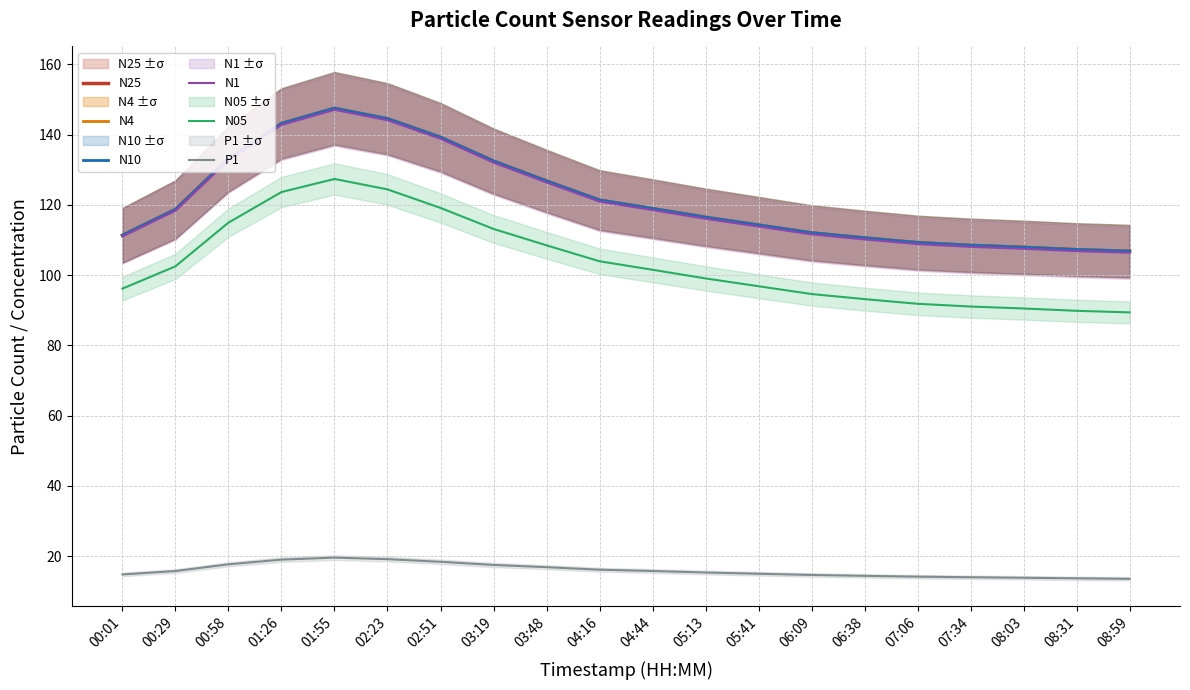

Which series has the largest range (max minus min)?

N4